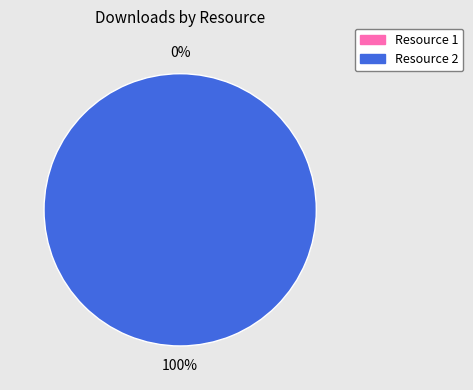

To the nearest percent, what is the difference between the largest and smallest slice percentages?

100%